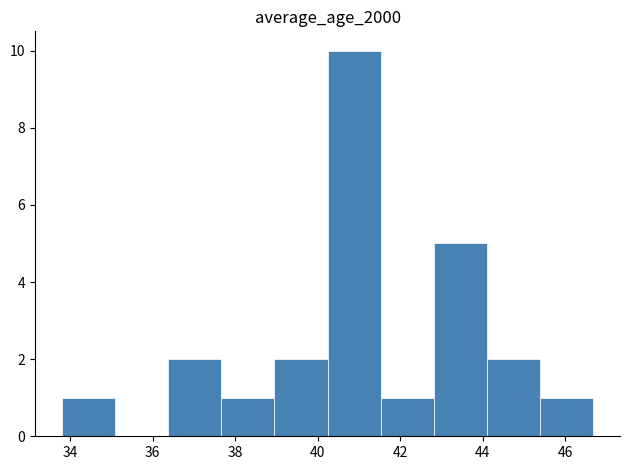

How tall is the bar that spans 40.2 to 41.6 on the x-axis? Neither the bar edges nor the heights are printed on the chart, so give them approximately, as read against the axes.

10